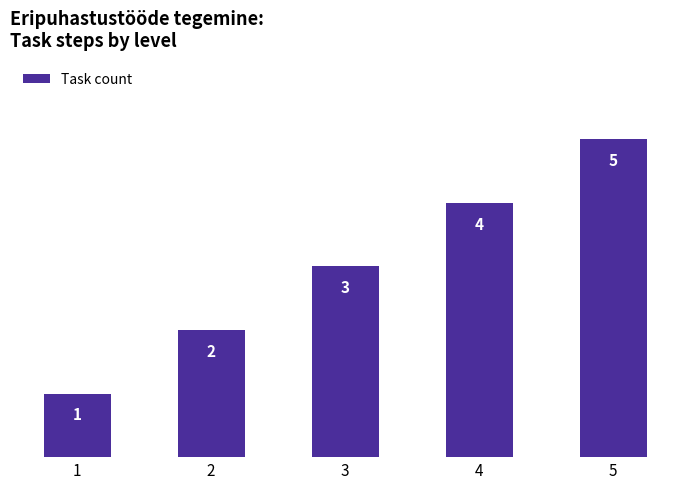

What is the ratio of the value at 1 to the value at 3?

0.3